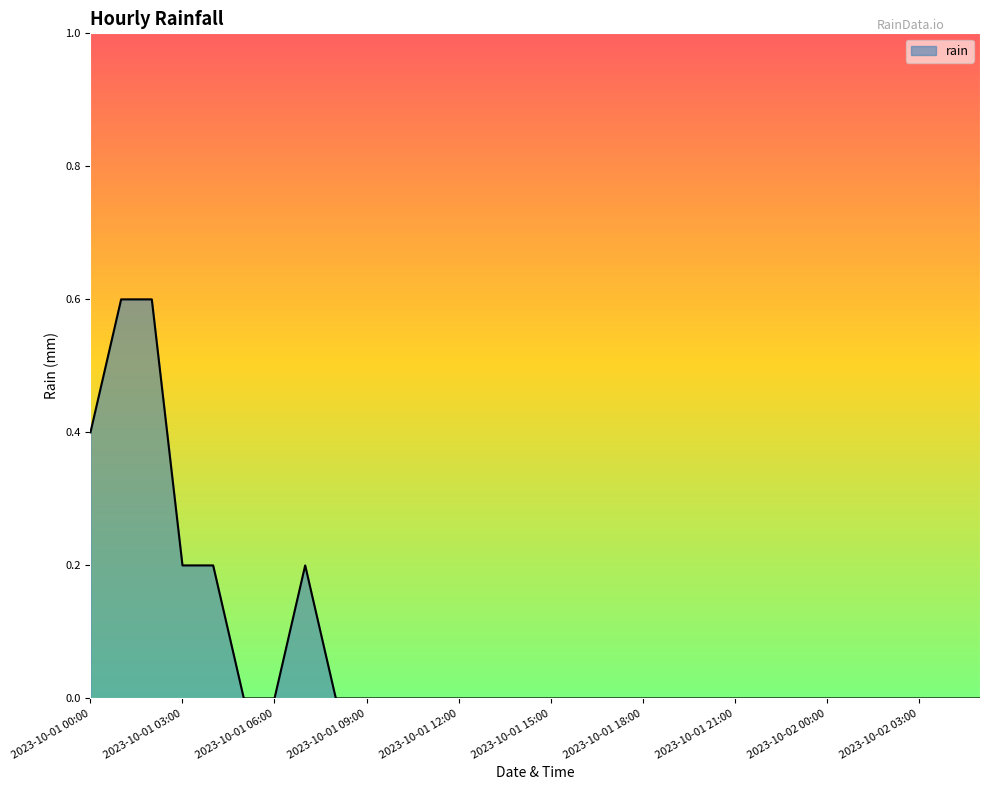

What is the difference between the maximum and minimum values?

0.6